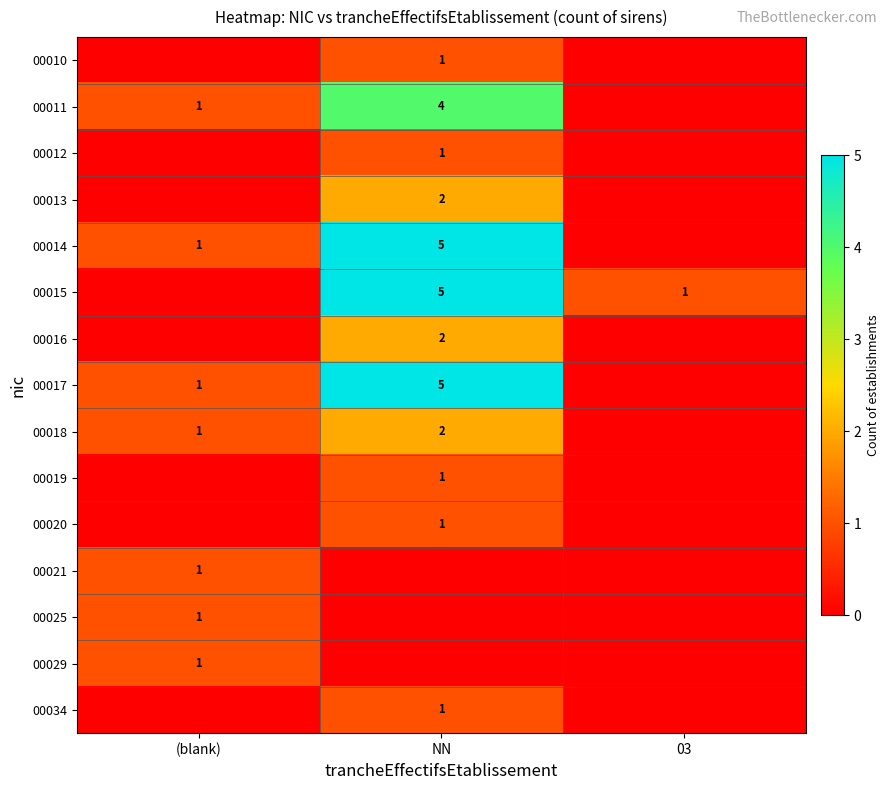

The 00012 series shows 2 at NN. True or false?

False